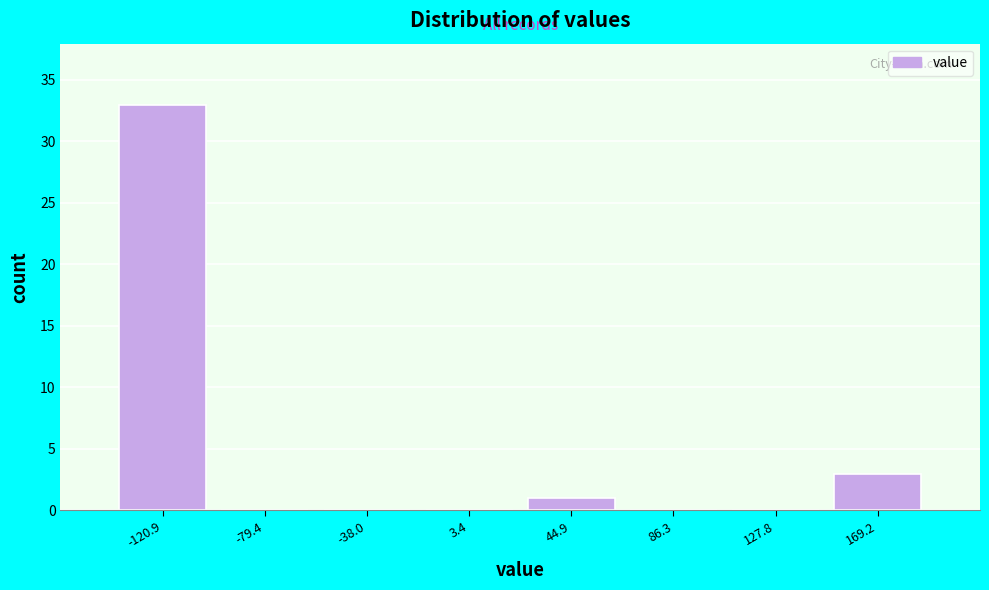

What is the height of the bar covering 25 to 65 on the x-axis? Neither the bar edges nor the heights are printed on the chart, so give them approximately, as read against the axes.

1